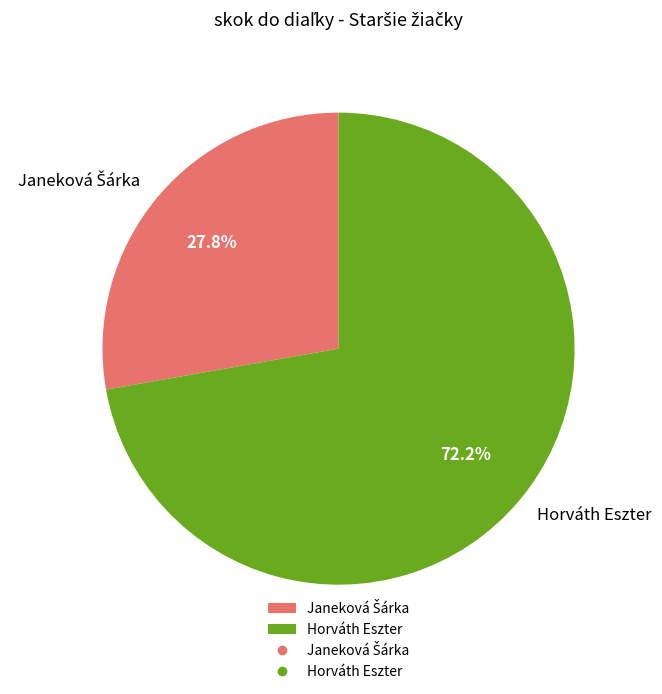

How much of the chart is everything except Horváth Eszter?

27.8%